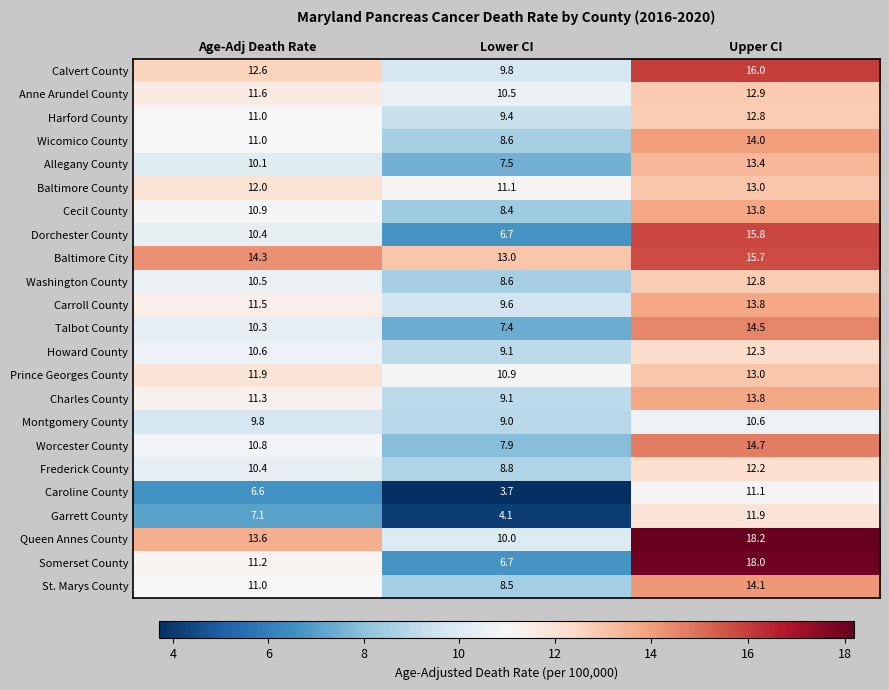

Which series has the widest spread of values?

Somerset County